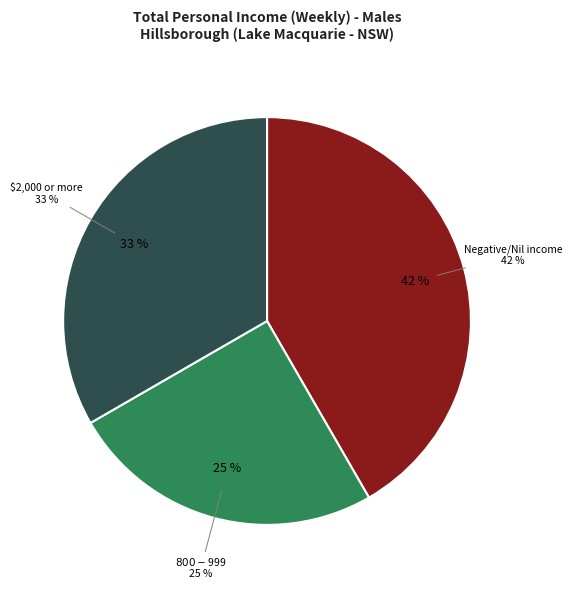

Is $2,000 or more the majority of the pie?

No